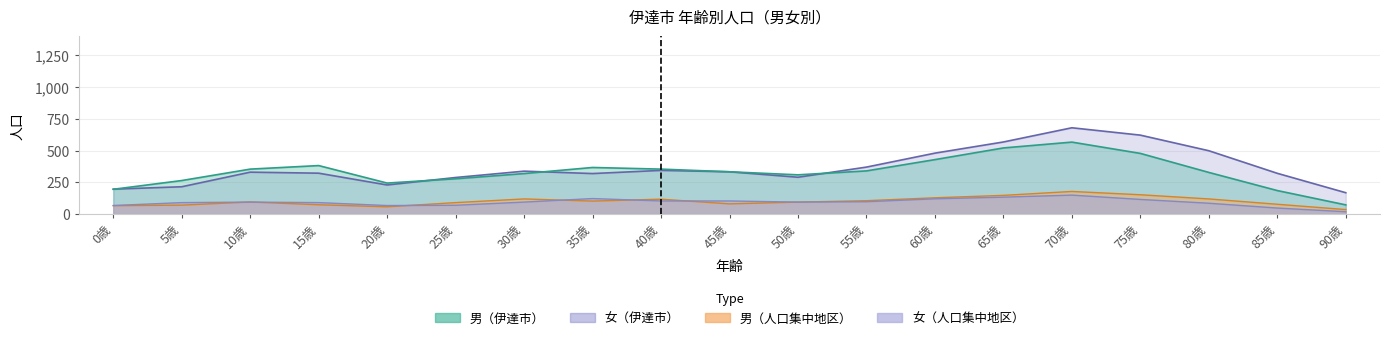

What is the difference between the maximum and second lowest values in the 男（伊達市） series?

382